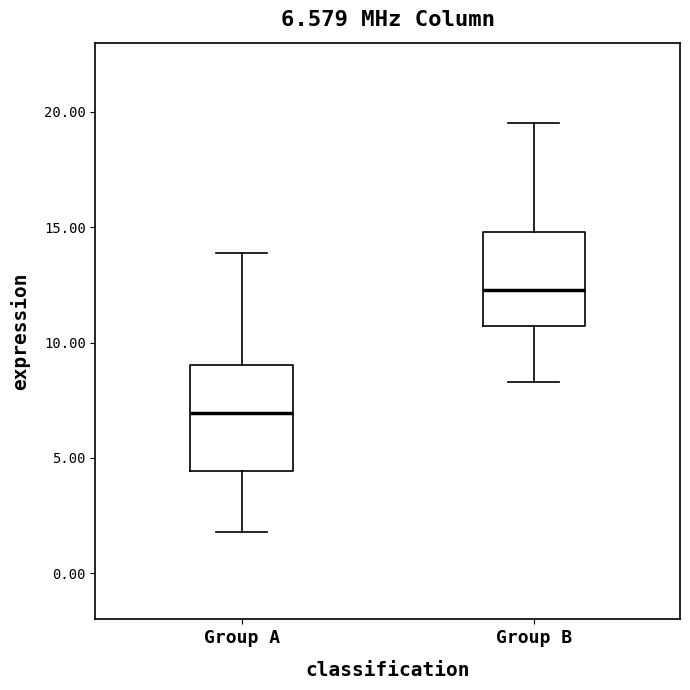

Which box's median line is the lowest?

Group A